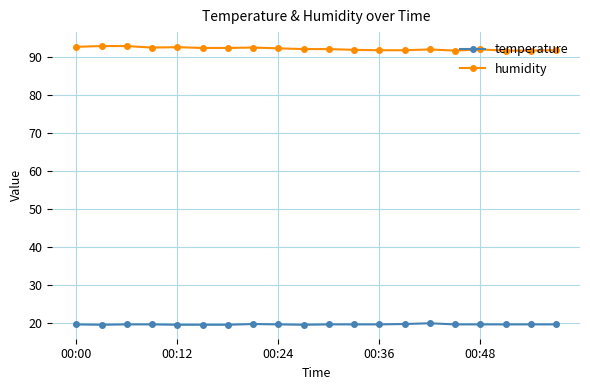

Which series has the largest range (max minus min)?

humidity